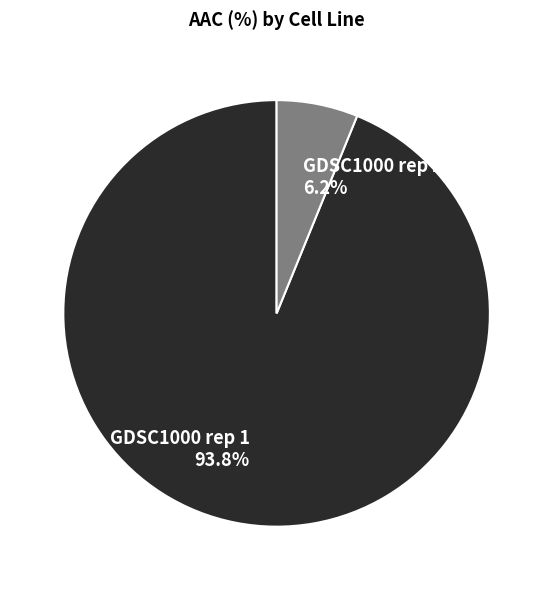

To the nearest percent, what is the average slice percentage?

50%